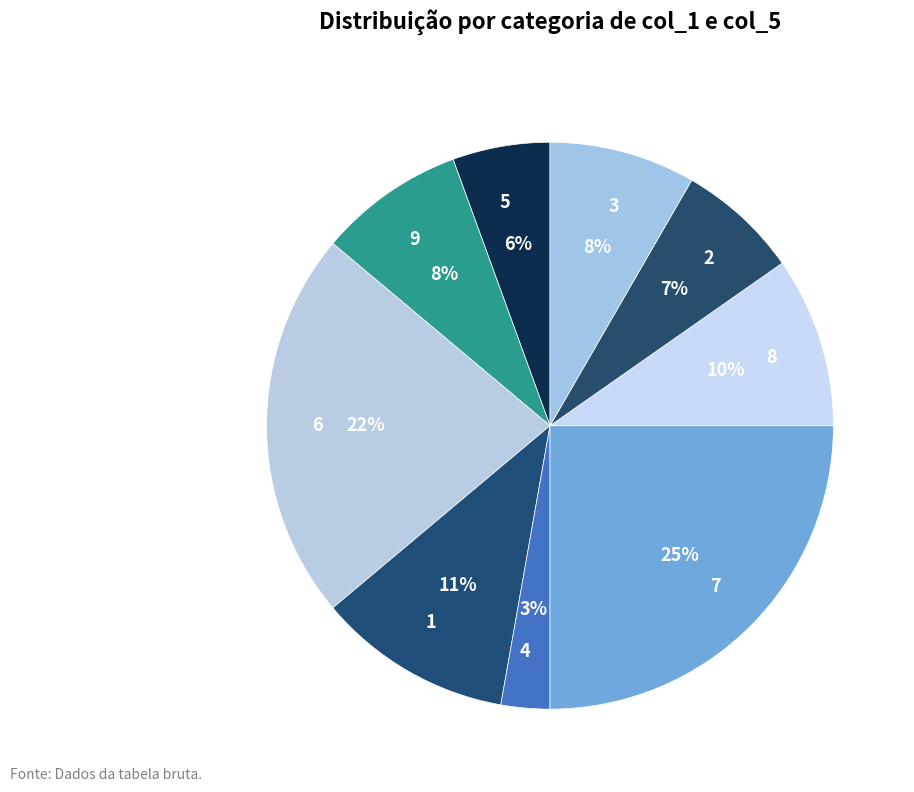

Which category has the smallest portion of the pie?

4